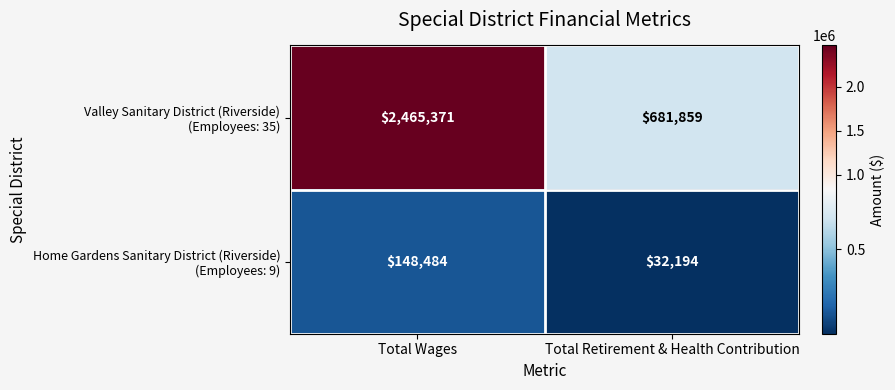

Which label corresponds to the largest value in the chart?

Total Wages